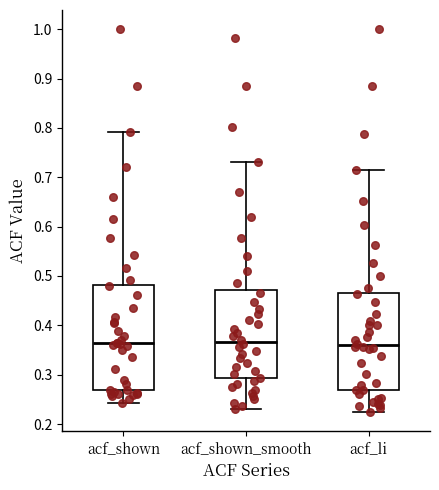

Reading left to right, transcribe this box plot: for each box, give where its median line is, the range the box spans, and where its two whiskers end, as read against the y-axis. The values are not printed on the chart, so give them approximately, as read against the axis.

acf_shown: median 0.36, box 0.27 to 0.48, whiskers 0.24 to 0.79
acf_shown_smooth: median 0.37, box 0.29 to 0.47, whiskers 0.23 to 0.73
acf_li: median 0.36, box 0.27 to 0.47, whiskers 0.22 to 0.71